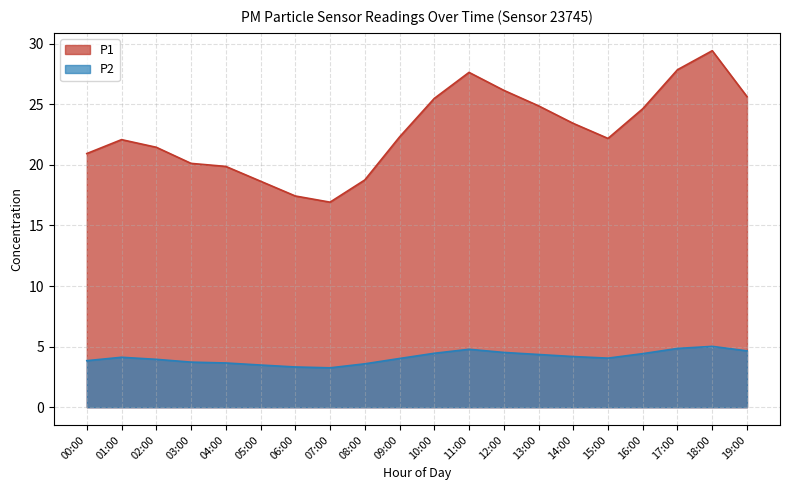

True or false: P1 and P2 intersect in this chart.

False